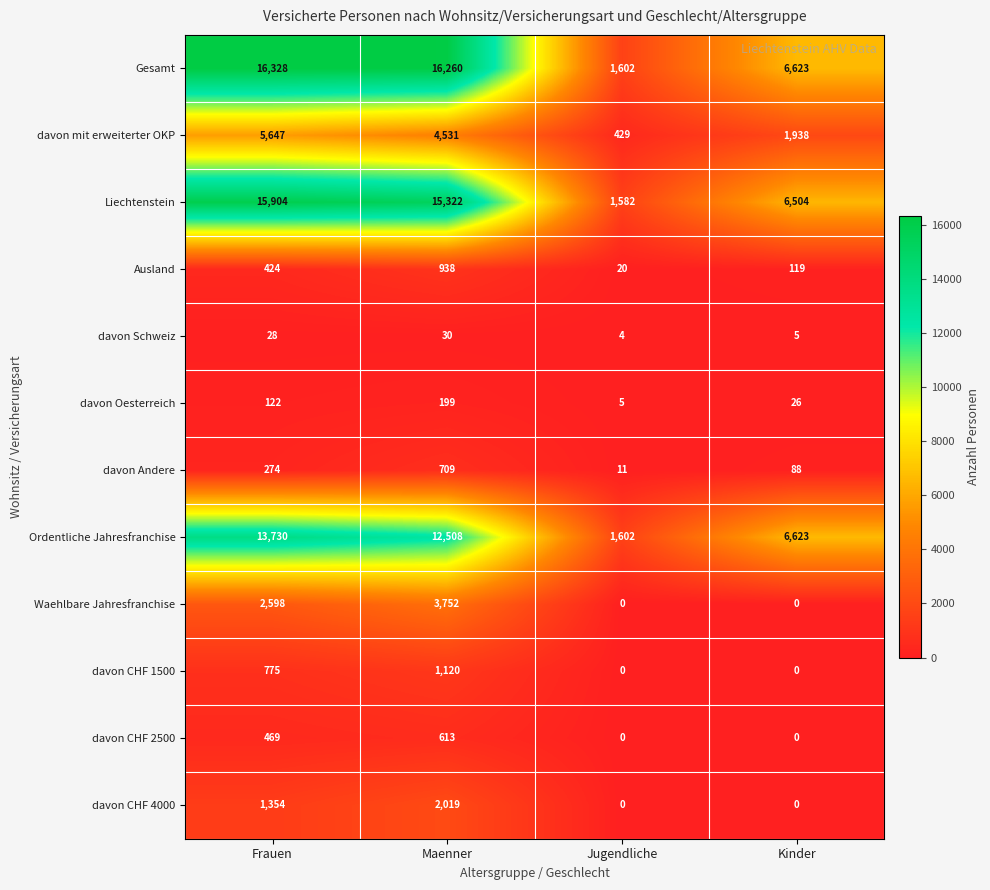

What is the lowest value of the davon Andere series?

11